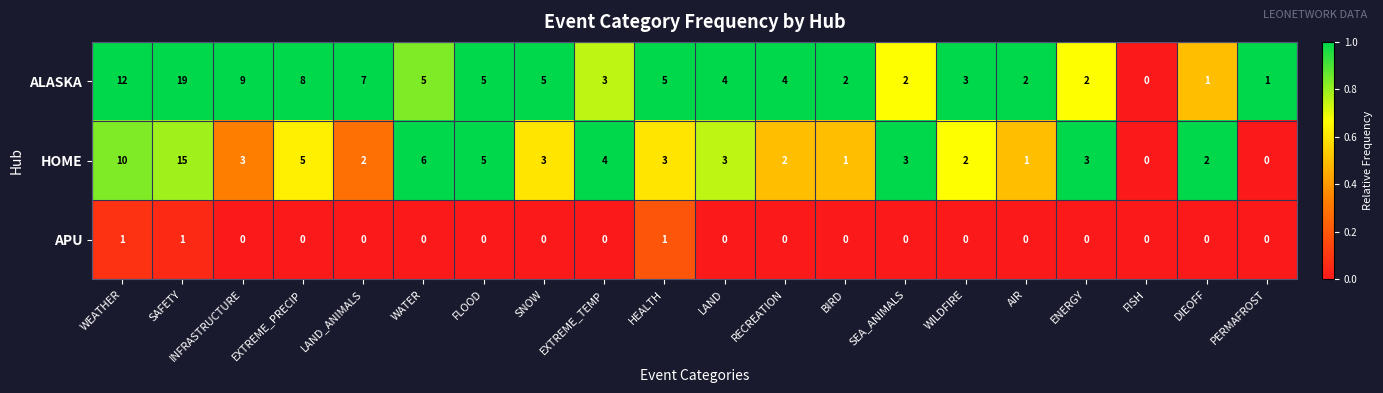

Which series has the widest spread of values?

ALASKA